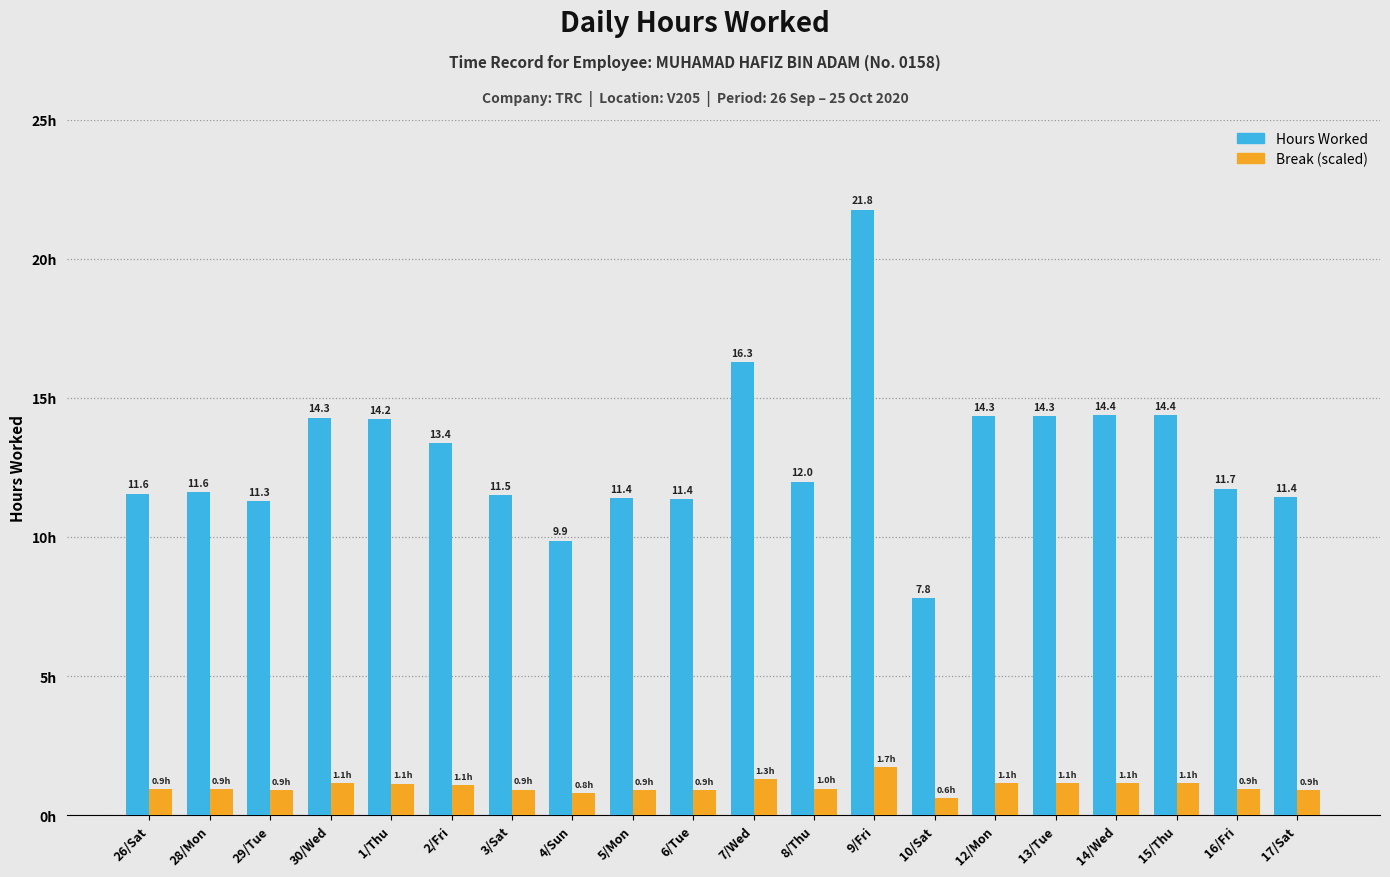

Which label corresponds to the largest value in the chart?

9/Fri